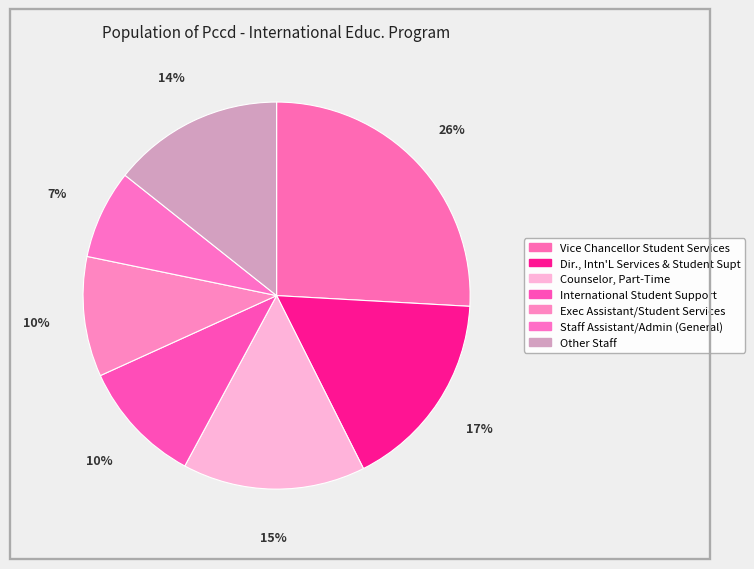

Count the number of slices in the pie.

7